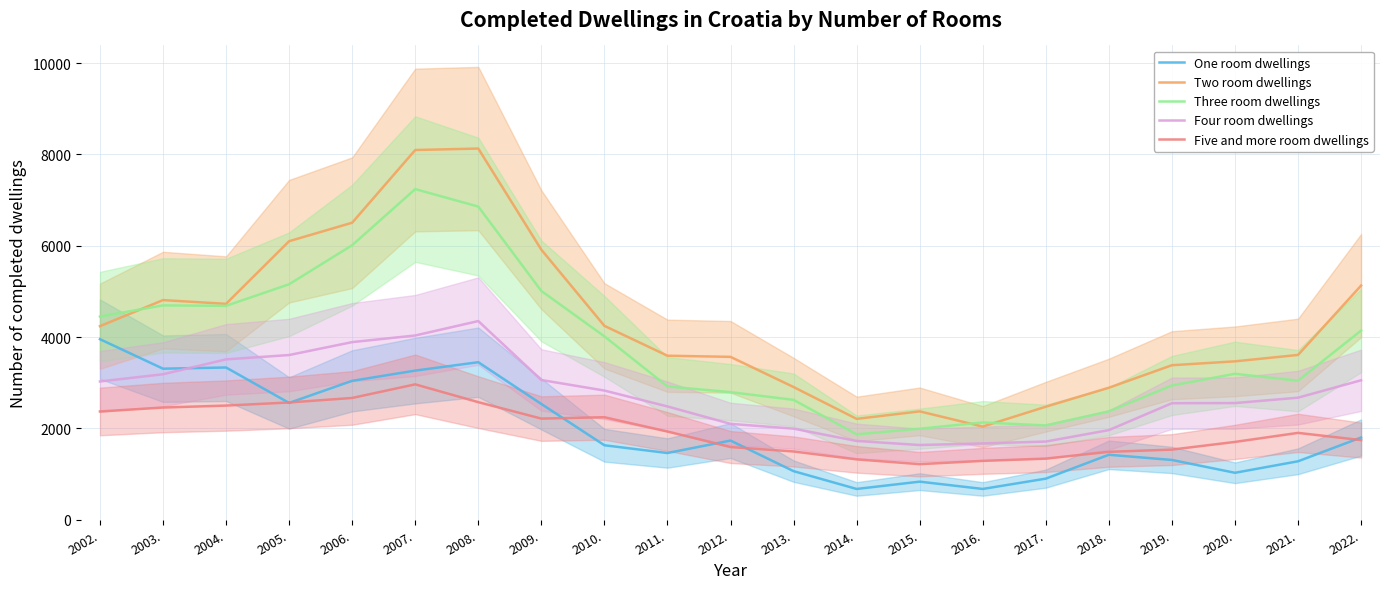

What is the sum of all One room dwellings values?

41281